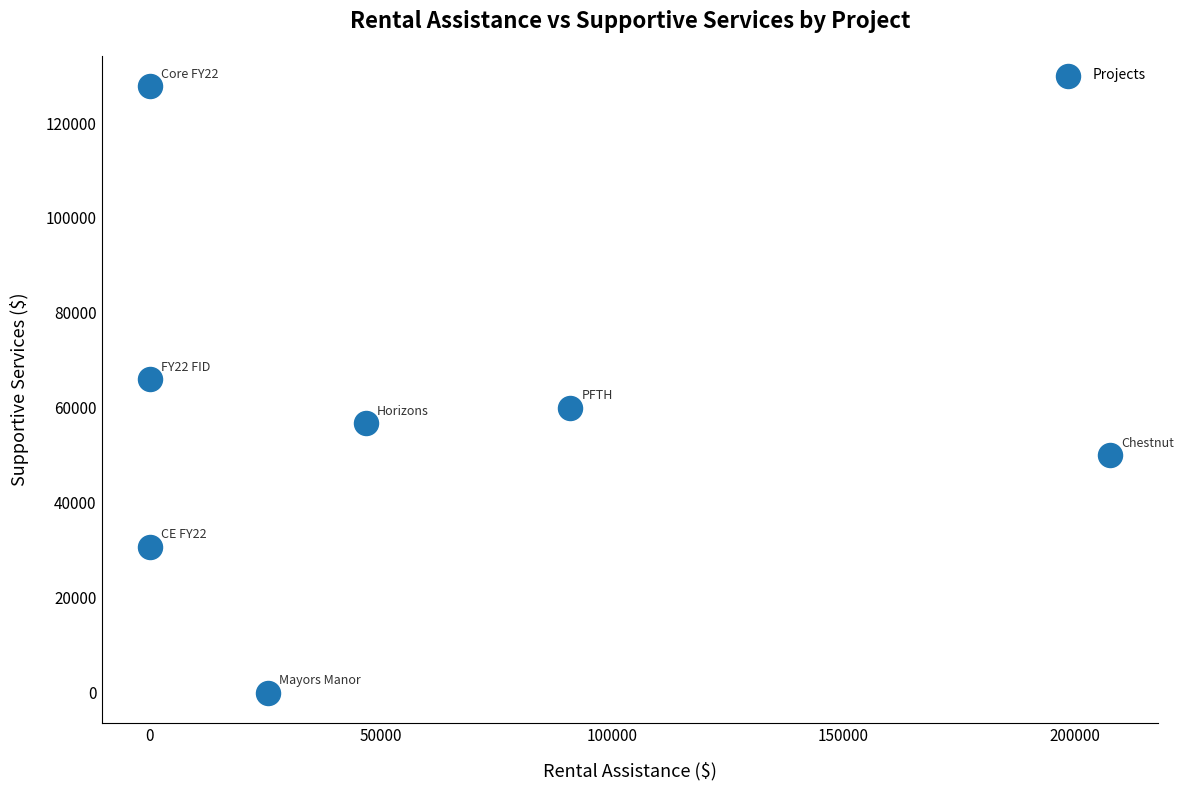

What is the range of X values (max minus min)?

207748